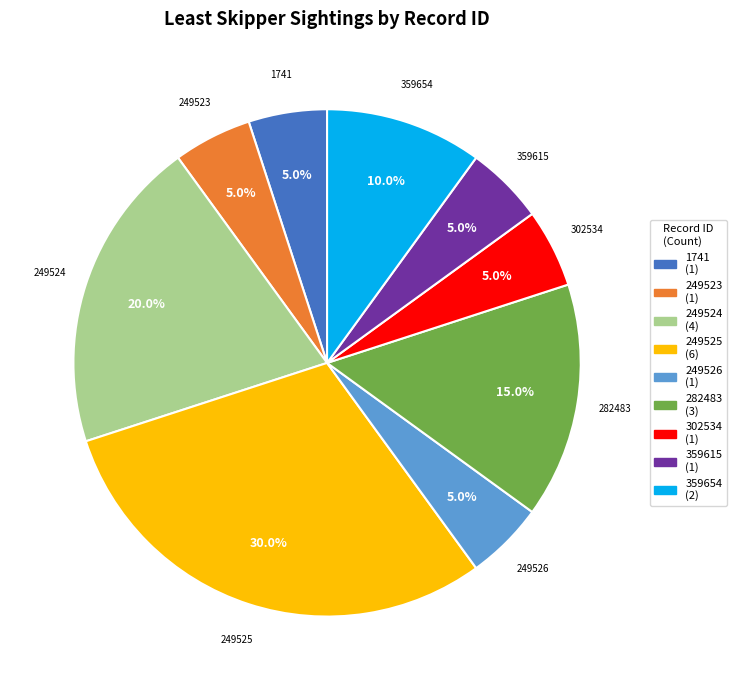

Which category has the biggest portion of the pie?

249525